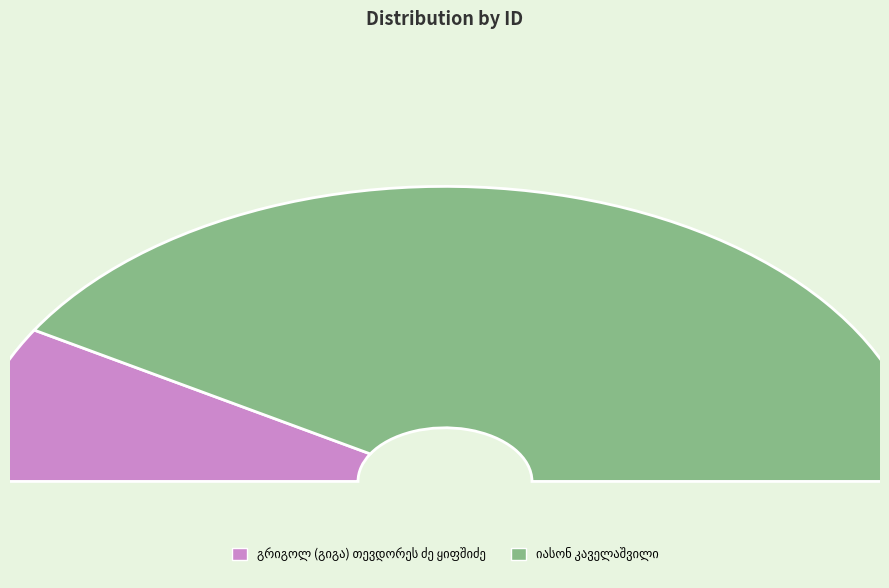

Count the number of slices in the pie.

2